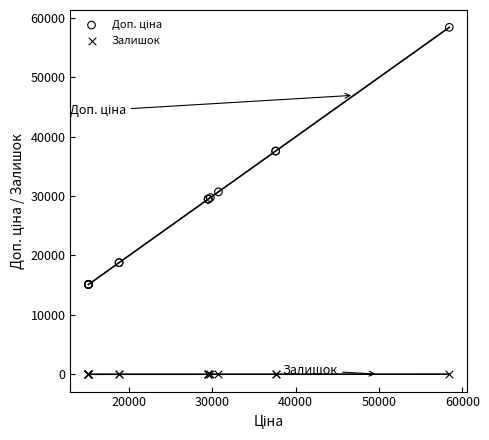

Which series contains the lowest Y value?

Залишок